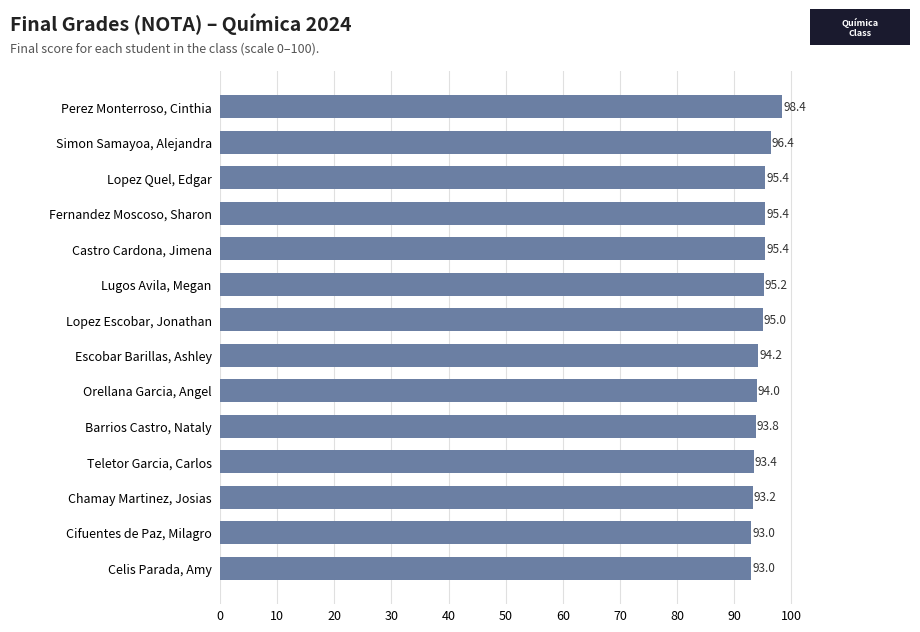

Count the number of data series in this chart.

1